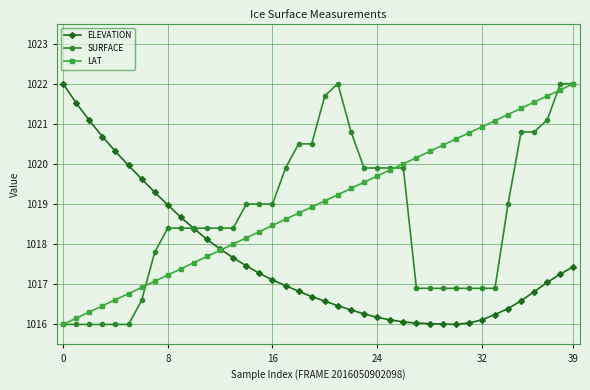

True or false: LAT and ELEVATION cross at least once.

True